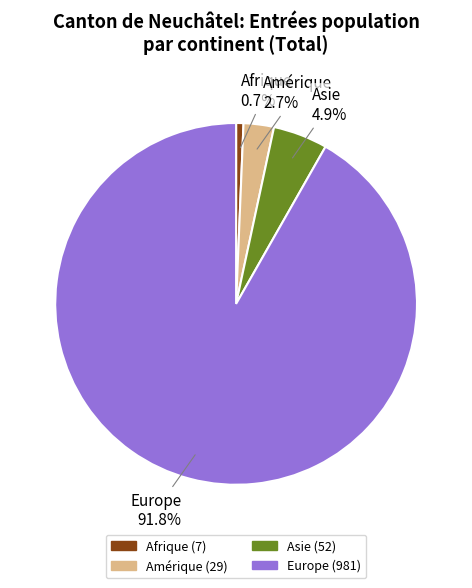

To the nearest percent, what is the average slice percentage?

25%